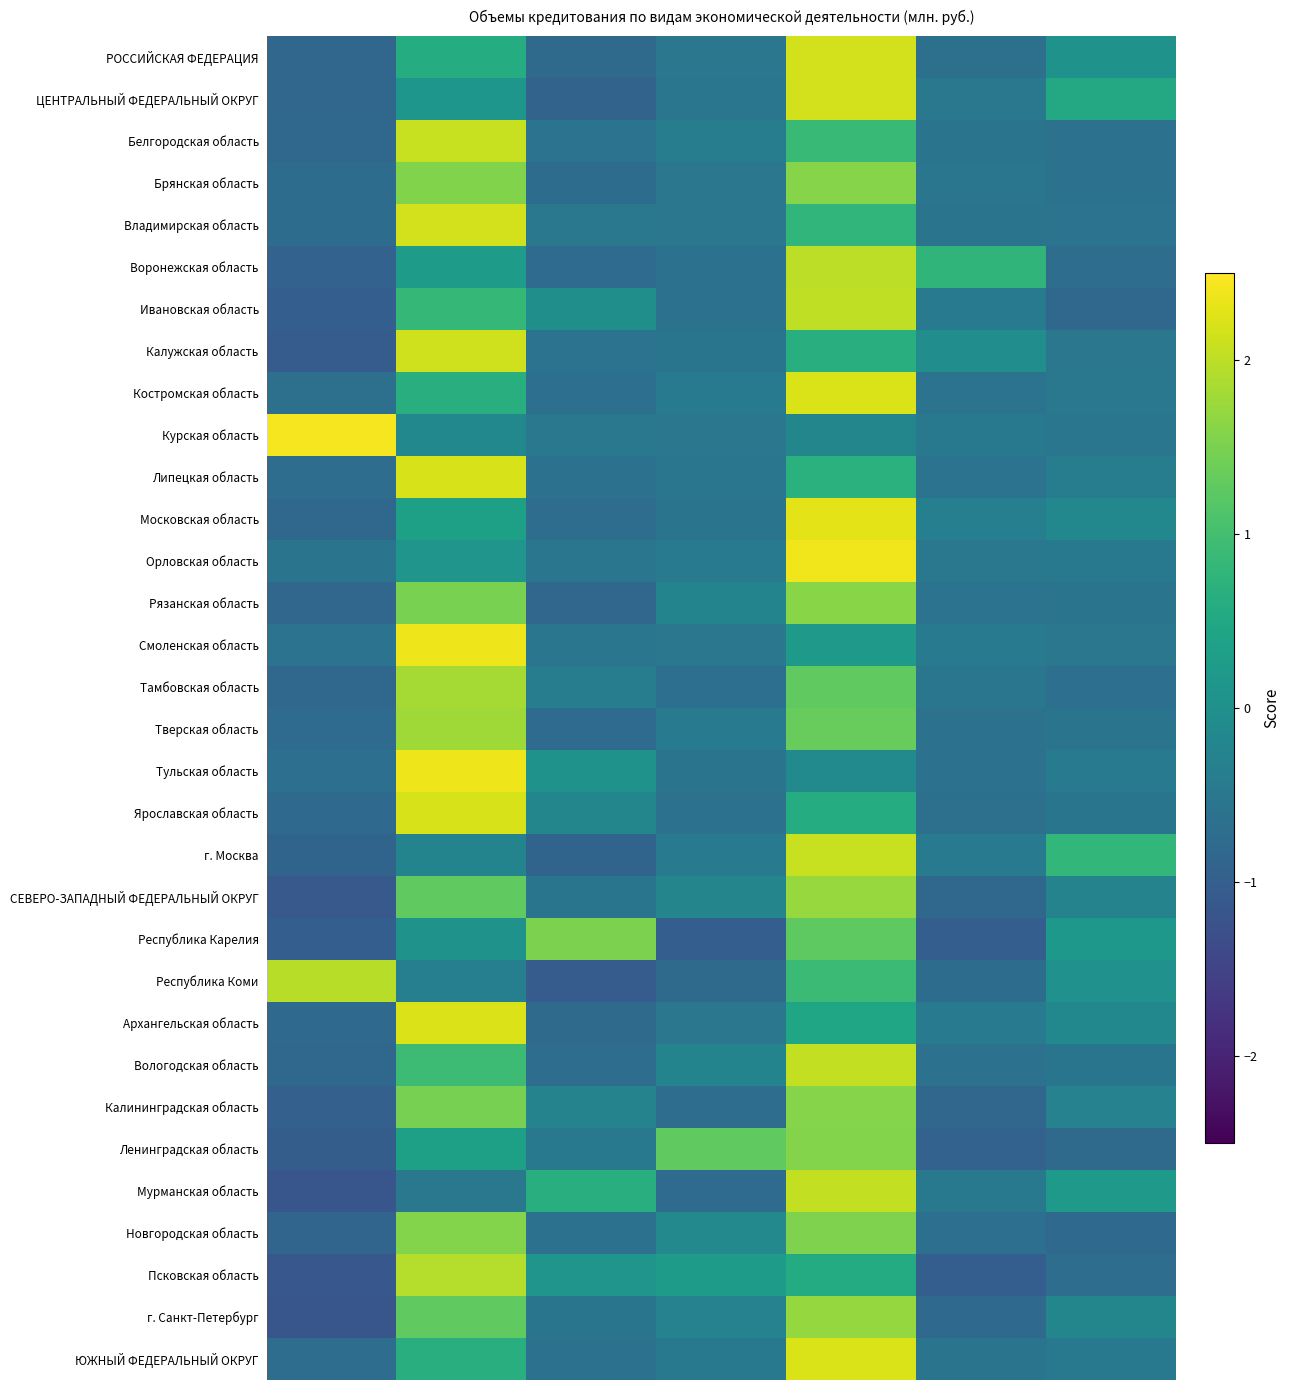

Reading right to left, what are all the values shown in this chart?

РОССИЙСКАЯ ФЕДЕРАЦИЯ: 0.1	-0.7	2.2	-0.5	-0.8	0.6	-0.9
ЦЕНТРАЛЬНЫЙ ФЕДЕРАЛЬНЫЙ ОКРУГ: 0.5	-0.5	2.2	-0.5	-0.9	0.1	-0.9
Белгородская область: -0.6	-0.6	0.9	-0.4	-0.6	2.1	-0.8
Брянская область: -0.6	-0.5	1.6	-0.5	-0.7	1.6	-0.7
Владимирская область: -0.6	-0.6	0.8	-0.5	-0.5	2.2	-0.7
Воронежская область: -0.7	0.8	2.0	-0.6	-0.8	0.2	-0.9
Ивановская область: -0.8	-0.4	2.0	-0.6	-0.0	0.8	-1.0
Калужская область: -0.5	-0.1	0.6	-0.6	-0.6	2.1	-1.0
Костромская область: -0.5	-0.6	2.2	-0.4	-0.7	0.7	-0.7
Курская область: -0.5	-0.5	-0.2	-0.5	-0.5	-0.2	2.4
Липецкая область: -0.4	-0.6	0.7	-0.5	-0.6	2.2	-0.7
Московская область: -0.2	-0.3	2.3	-0.6	-0.7	0.3	-0.8
Орловская область: -0.5	-0.5	2.4	-0.4	-0.5	0.1	-0.6
Рязанская область: -0.6	-0.6	1.6	-0.2	-0.8	1.5	-0.8
Смоленская область: -0.5	-0.4	0.2	-0.5	-0.5	2.4	-0.6
Тамбовская область: -0.7	-0.5	1.3	-0.7	-0.4	1.8	-0.8
Тверская область: -0.6	-0.6	1.3	-0.5	-0.7	1.8	-0.7
Тульская область: -0.4	-0.6	-0.1	-0.6	0.1	2.4	-0.7
Ярославская область: -0.5	-0.6	0.6	-0.6	-0.2	2.2	-0.8
г. Москва: 0.8	-0.5	2.1	-0.4	-0.9	-0.2	-0.9
СЕВЕРО-ЗАПАДНЫЙ ФЕДЕРАЛЬНЫЙ ОКРУГ: -0.3	-0.8	1.7	-0.2	-0.6	1.3	-1.1
Республика Карелия: 0.2	-1.0	1.3	-1.0	1.5	0.1	-1.0
Республика Коми: 0.0	-0.7	0.9	-0.8	-1.1	-0.3	2.0
Архангельская область: -0.2	-0.5	0.5	-0.5	-0.8	2.2	-0.8
Вологодская область: -0.6	-0.6	2.0	-0.2	-0.7	0.9	-0.8
Калининградская область: -0.3	-0.8	1.6	-0.7	-0.3	1.5	-1.0
Ленинградская область: -0.8	-0.9	1.6	1.3	-0.5	0.3	-1.0
Мурманская область: 0.2	-0.5	2.0	-0.7	0.6	-0.5	-1.2
Новгородская область: -0.8	-0.7	1.5	-0.1	-0.6	1.6	-0.9
Псковская область: -0.7	-1.0	0.6	0.2	0.1	1.9	-1.1
г. Санкт-Петербург: -0.2	-0.8	1.7	-0.3	-0.5	1.3	-1.2
ЮЖНЫЙ ФЕДЕРАЛЬНЫЙ ОКРУГ: -0.5	-0.6	2.2	-0.5	-0.6	0.7	-0.7